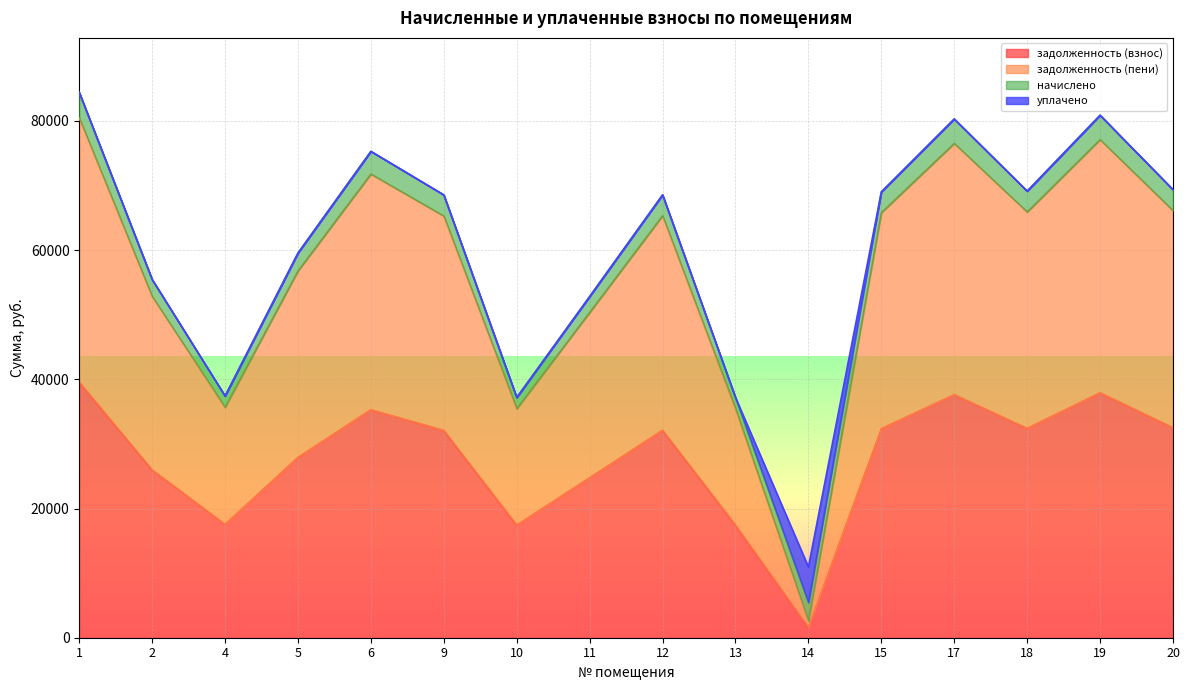

What is the sum of the задолженность (взнос) values at 10 and 17?

55063.4